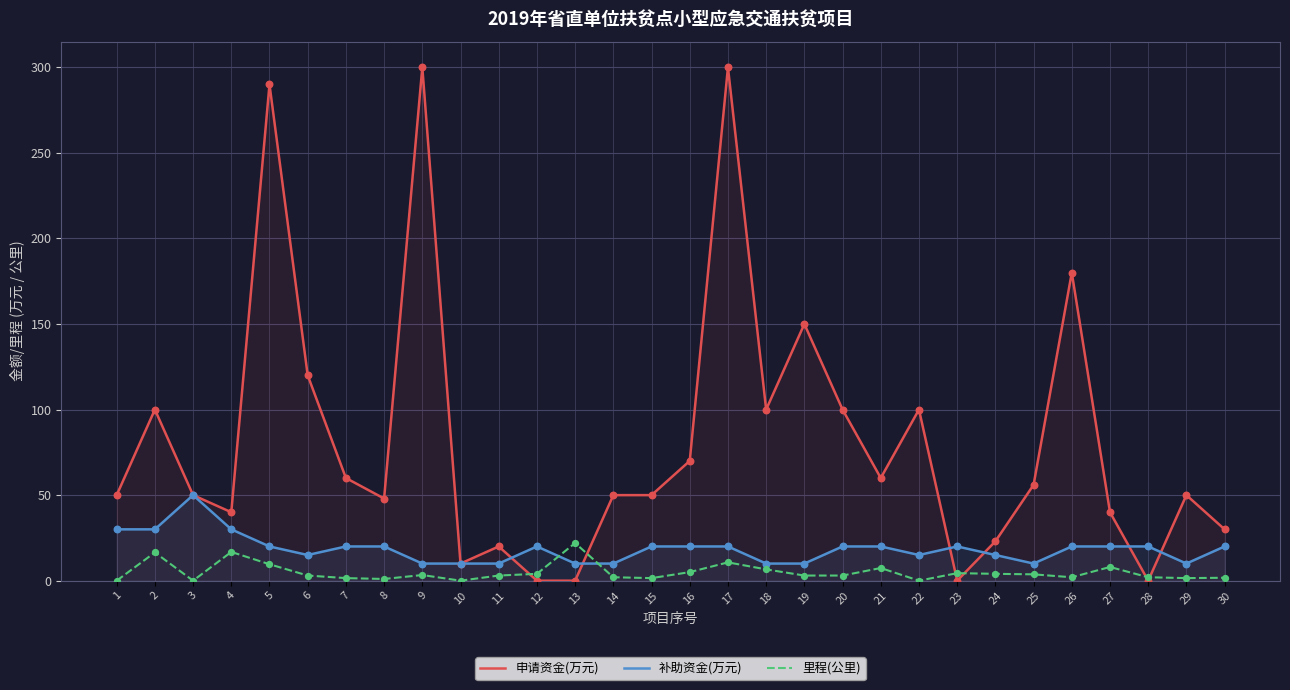

What is the total value across all series at 25?

69.7